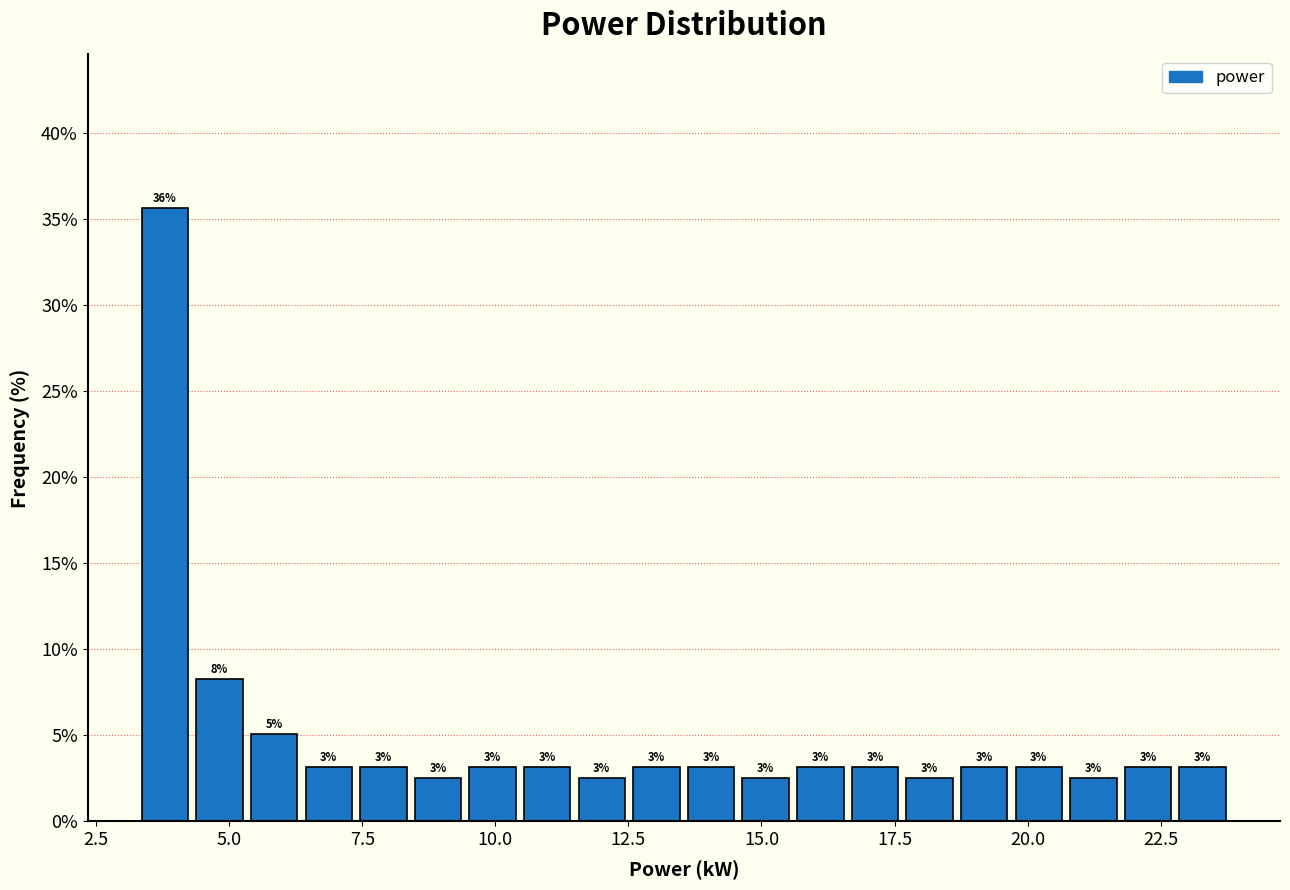

Read against the x-axis, roughly where is the centre of the tallest bar?

4.0